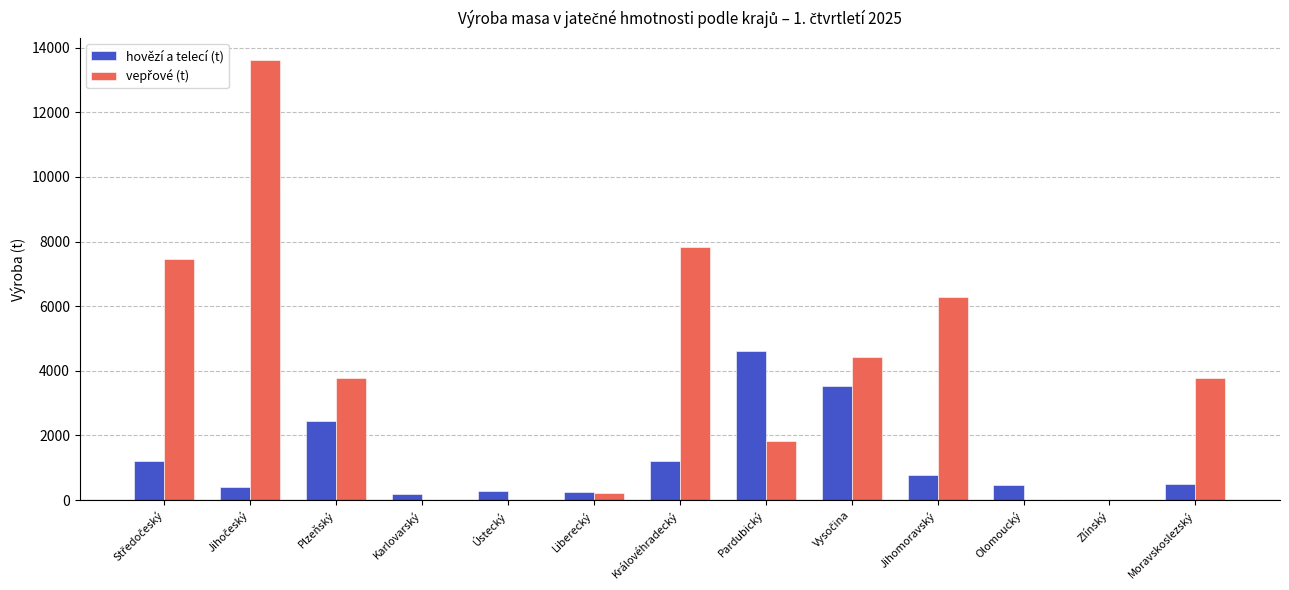

The value of hovězí a telecí (t) at Královéhradecký is 1221.0. True or false?

True